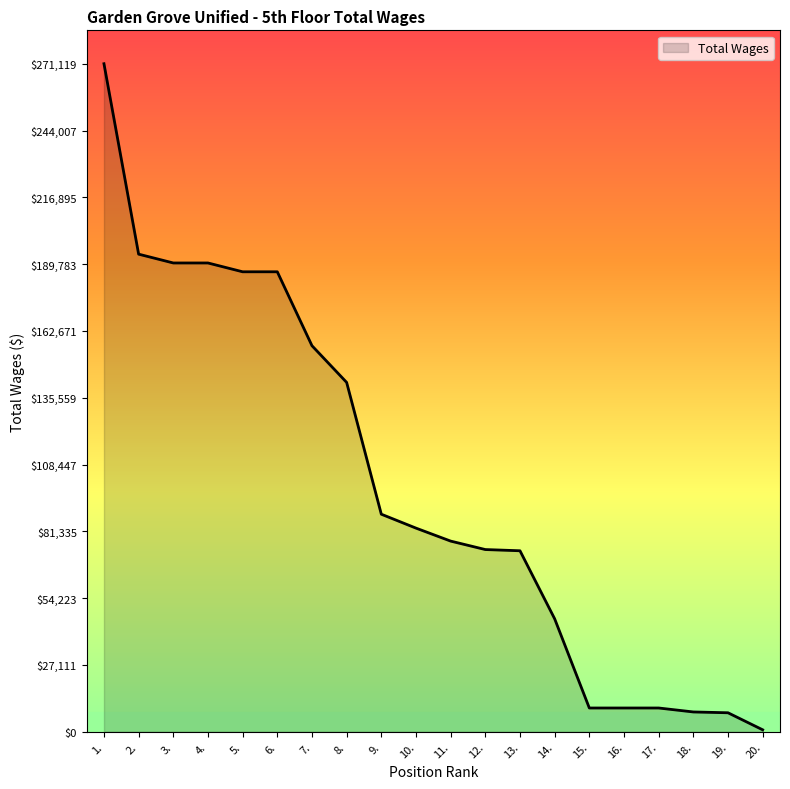

Which label corresponds to the smallest value in the chart?

20.